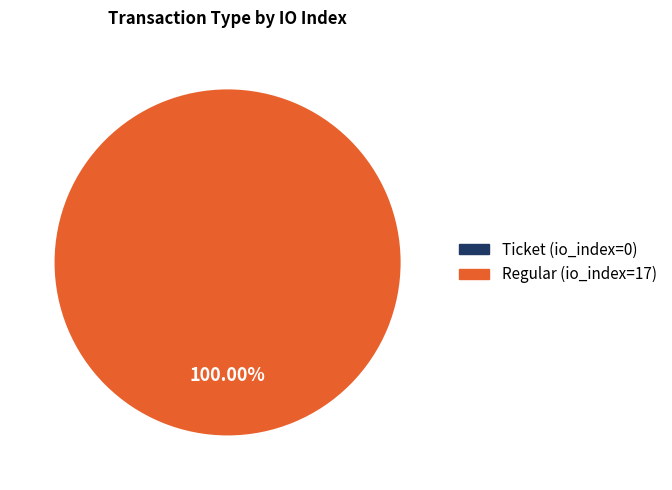

What is the largest slice in the pie chart?

Regular (io_index=17)